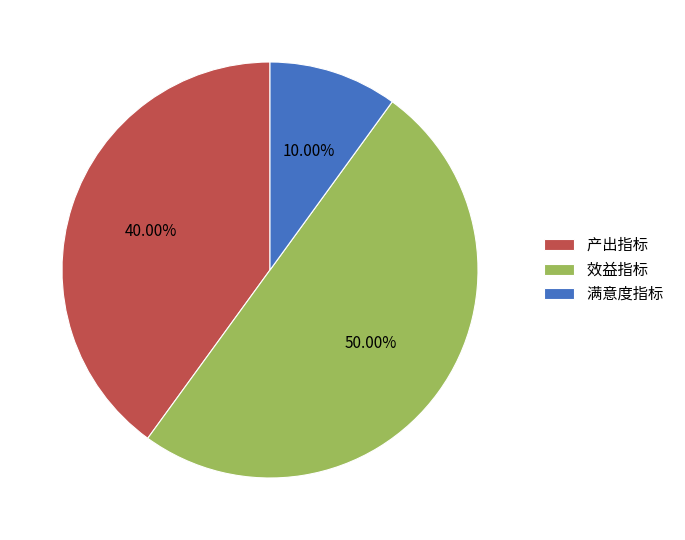

To the nearest percent, what is the difference between the largest and smallest slice percentages?

40%